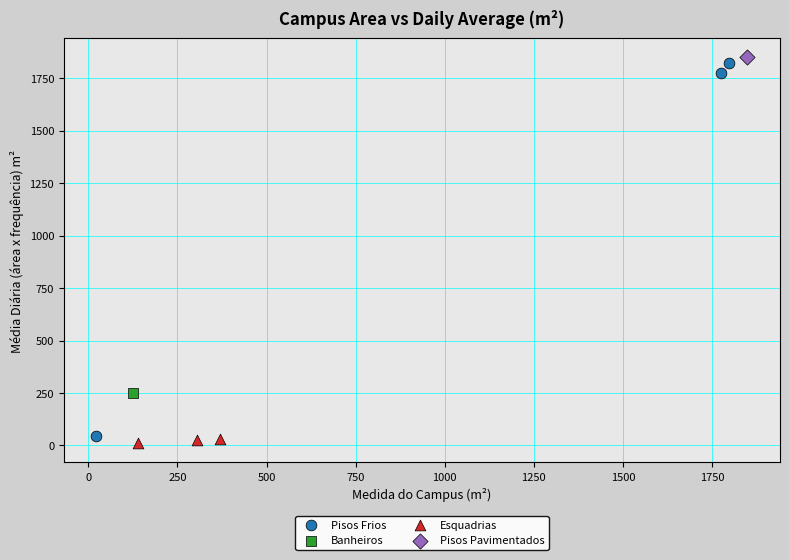

What are all the series names shown in the legend?

Pisos Frios, Banheiros, Esquadrias, Pisos Pavimentados